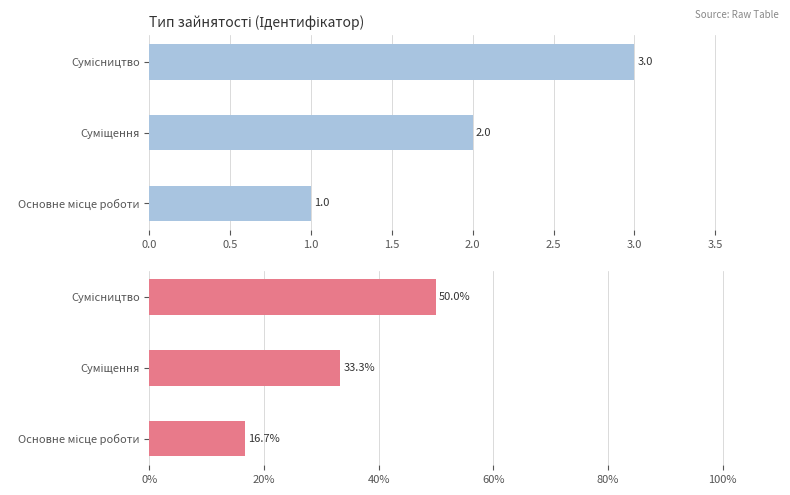

List the labels in order of value, smallest first.

Основне місце роботи, Суміщення, Сумісництво